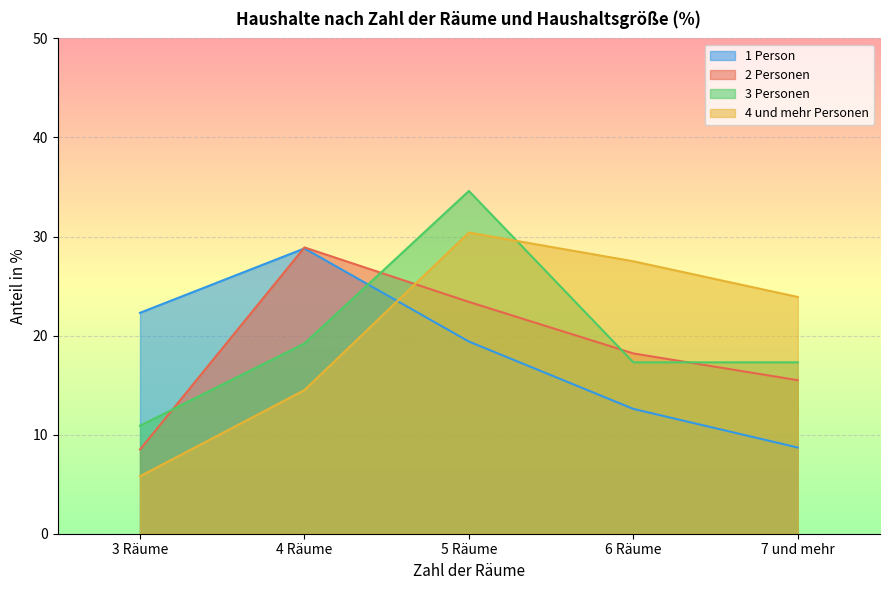

What is the value of the 2 Personen point at the 4th from the left?

18.2